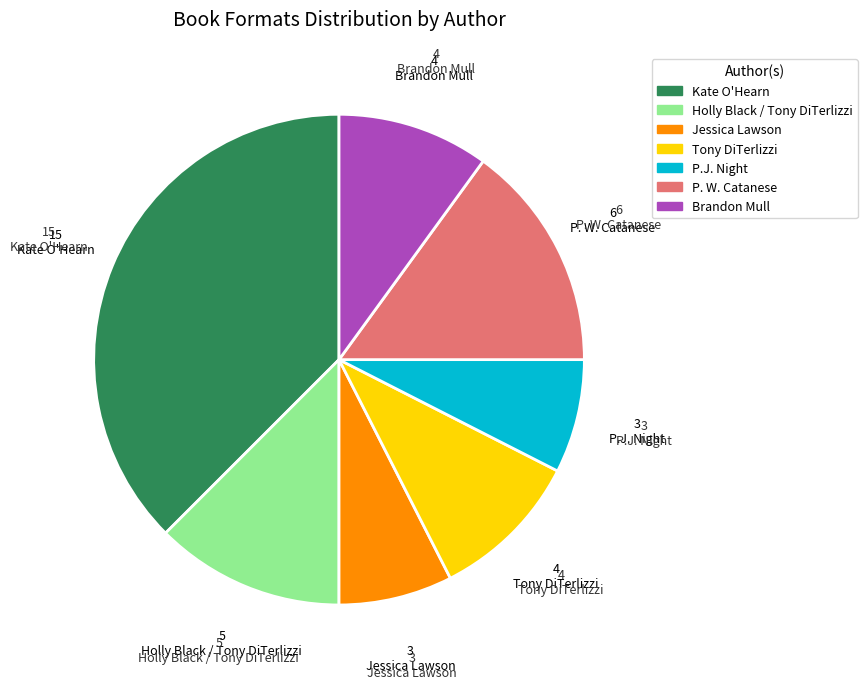

Is Kate O'Hearn the majority of the pie?

No